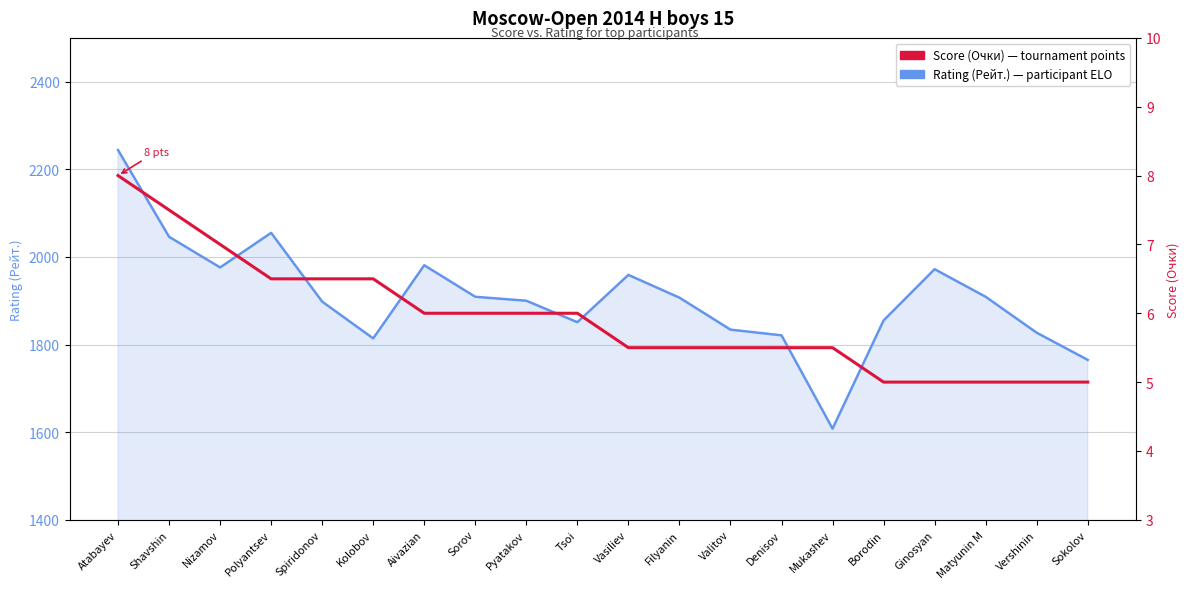

List the series in order of their overall mean, lowest first.

Score (Очки) — tournament points, Rating (Рейт.) — participant ELO